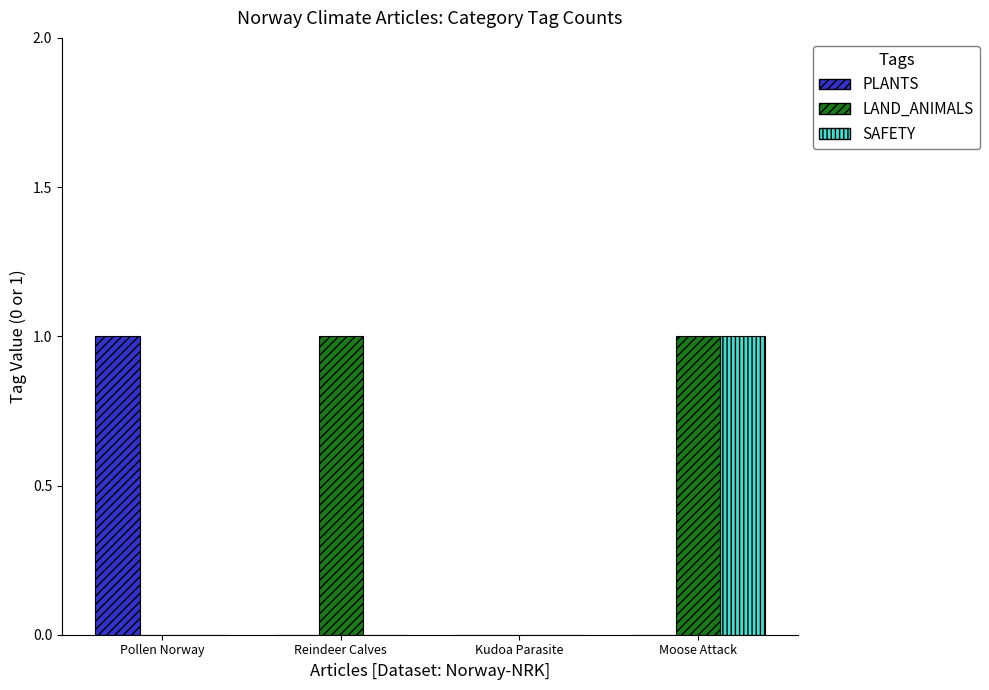

Between Reindeer Calves and Kudoa Parasite, which series saw the biggest shift?

LAND_ANIMALS